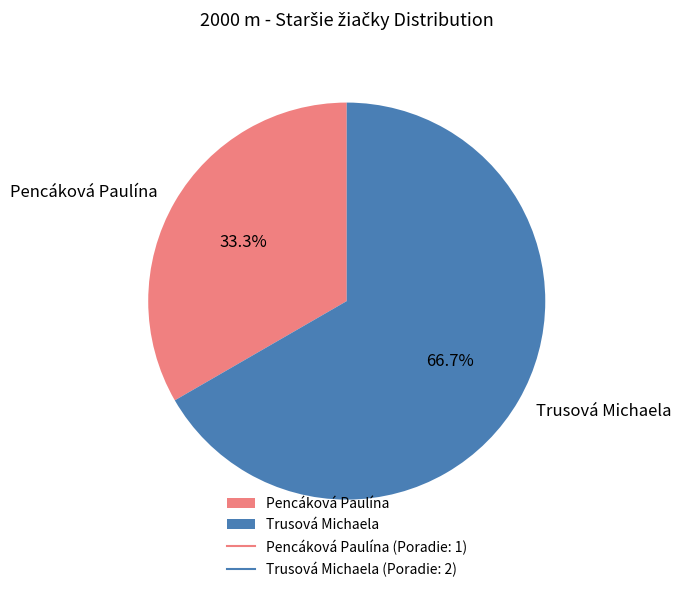

How many segments does this pie chart have?

2